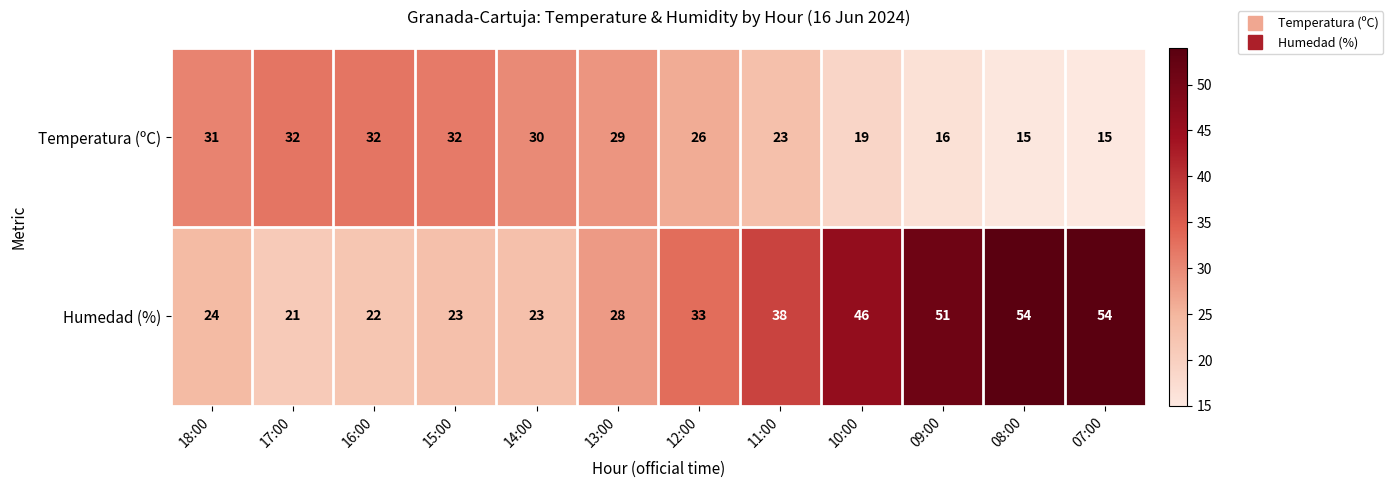

How many data points does each series have?

12